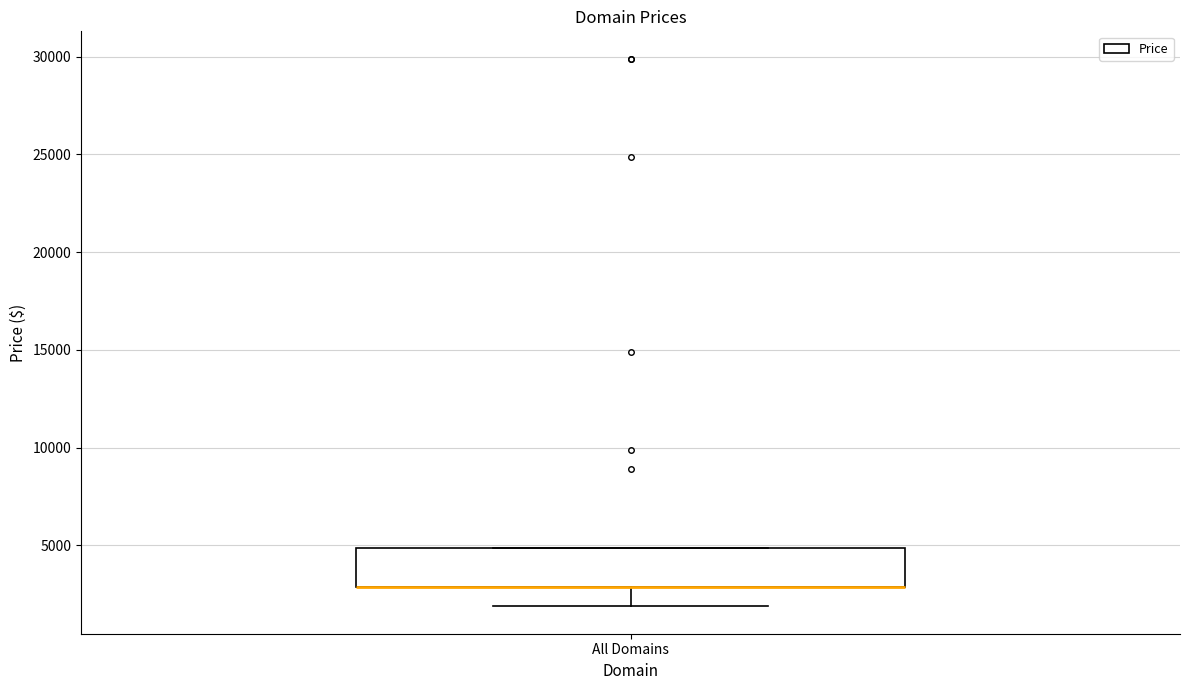

Where does the lower whisker of the box for All Domains end on the y-axis? The values are not printed on the chart, so give them approximately, as read against the axis.

2000